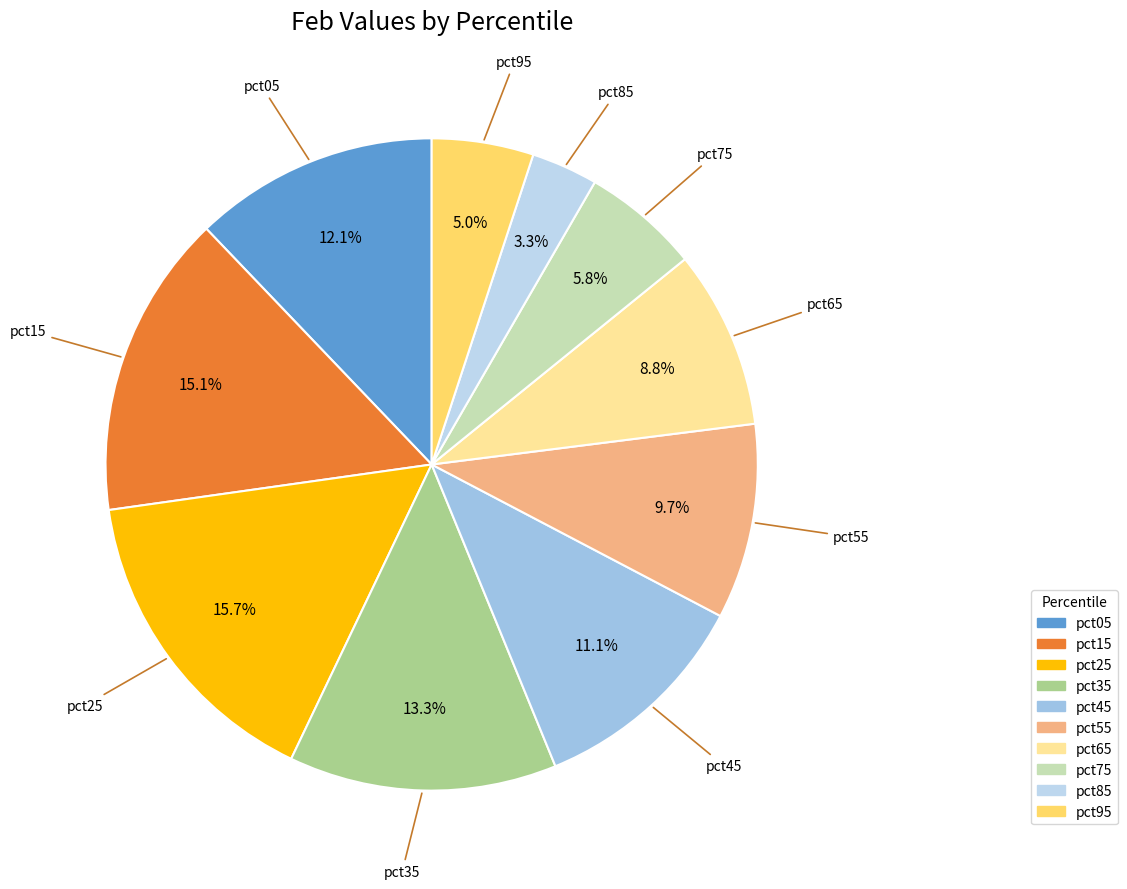

Which category has the biggest portion of the pie?

pct25